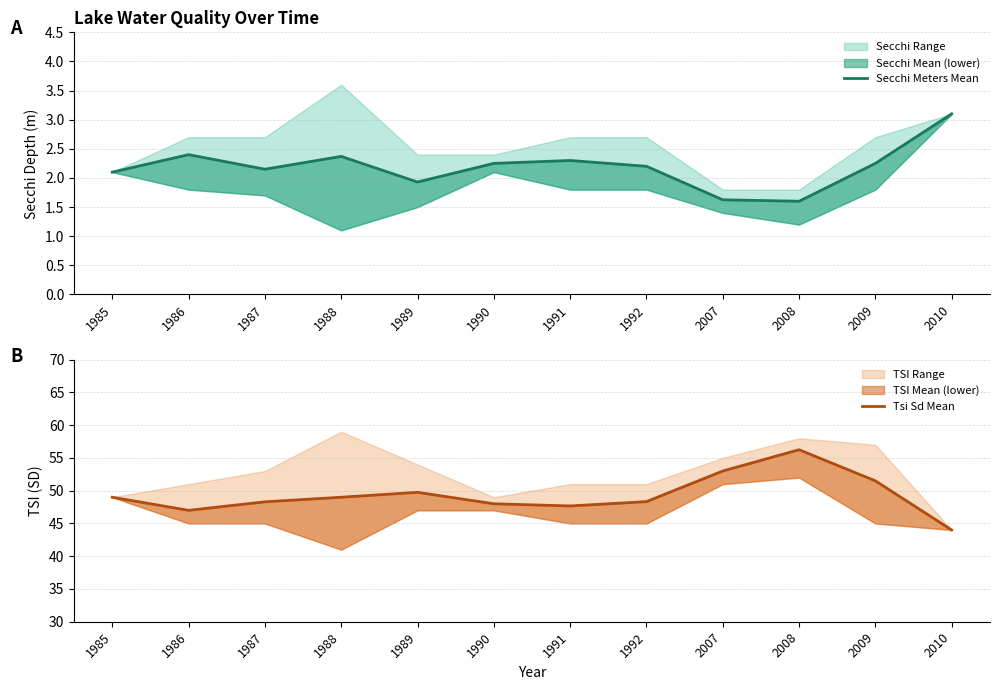

What is the highest value of the Secchi Meters Mean series?

3.1